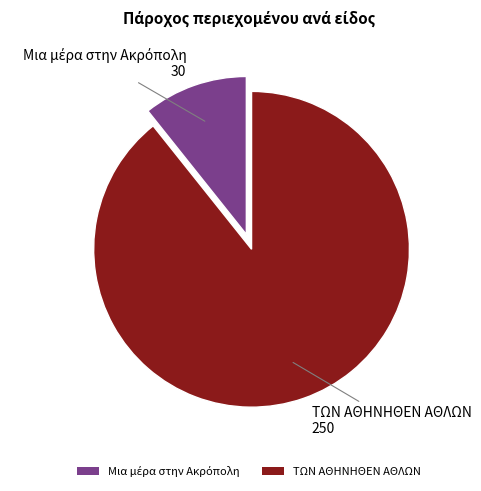

Which category accounts for the majority?

ΤΩΝ ΑΘΗΝΗΘΕΝ ΑΘΛΩΝ